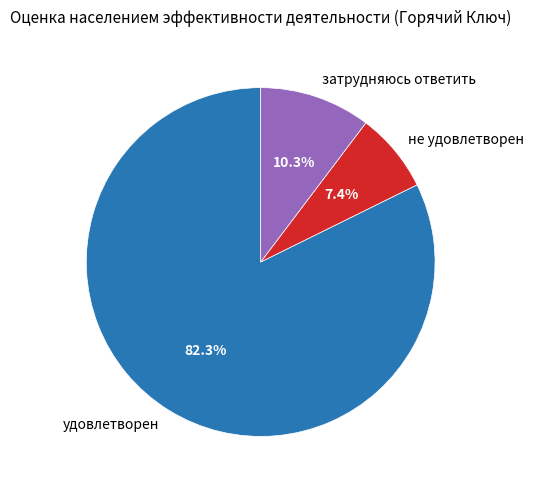

How many segments does this pie chart have?

3